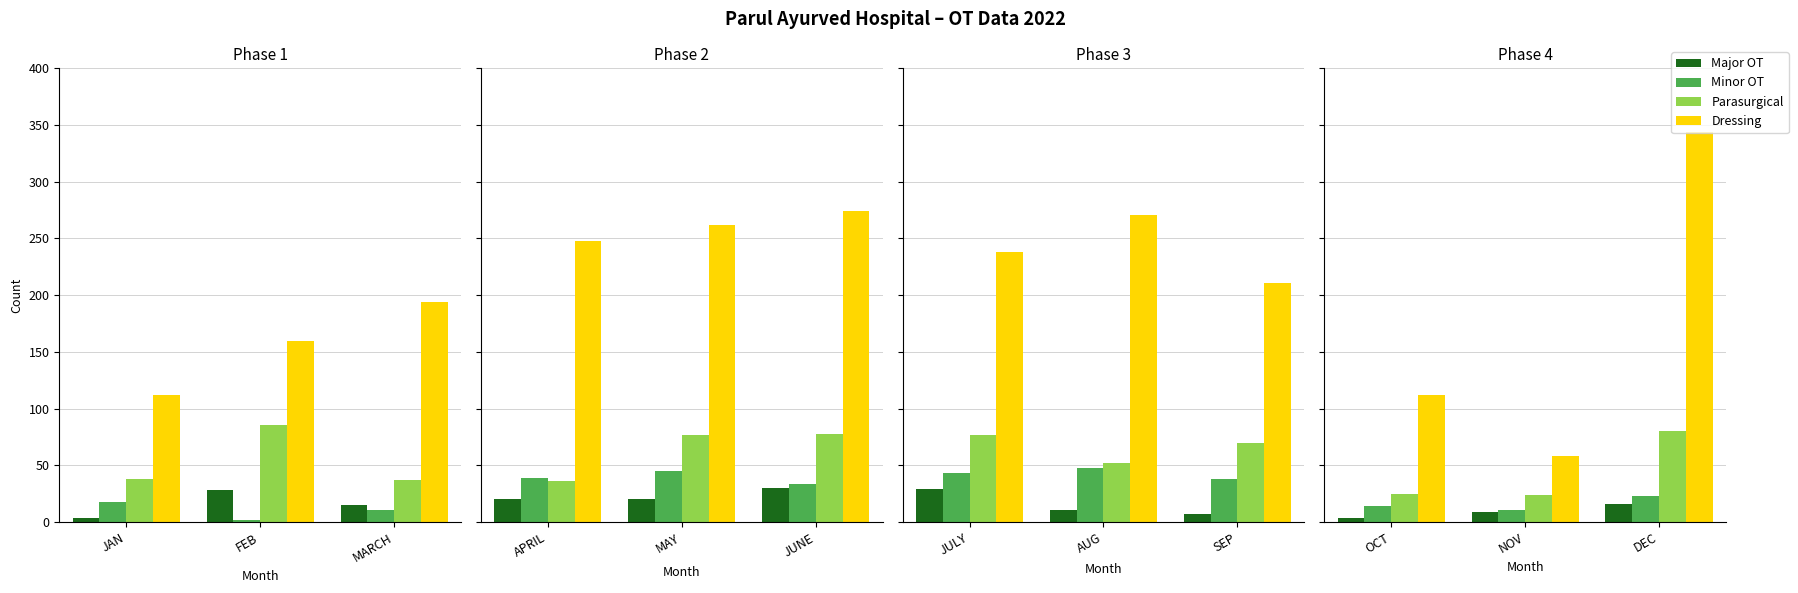

What is the maximum value for Dressing?

344